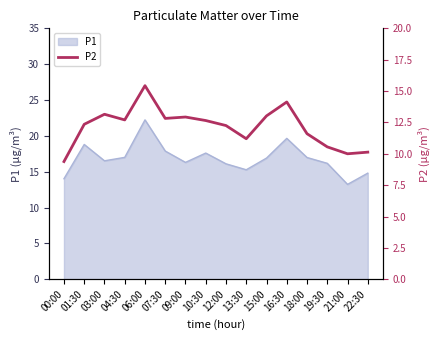

Rank the categories by value from lowest to highest.

00:00, 21:00, 22:30, 19:30, 13:30, 18:00, 12:00, 01:30, 10:30, 04:30, 07:30, 09:00, 15:00, 03:00, 16:30, 06:00